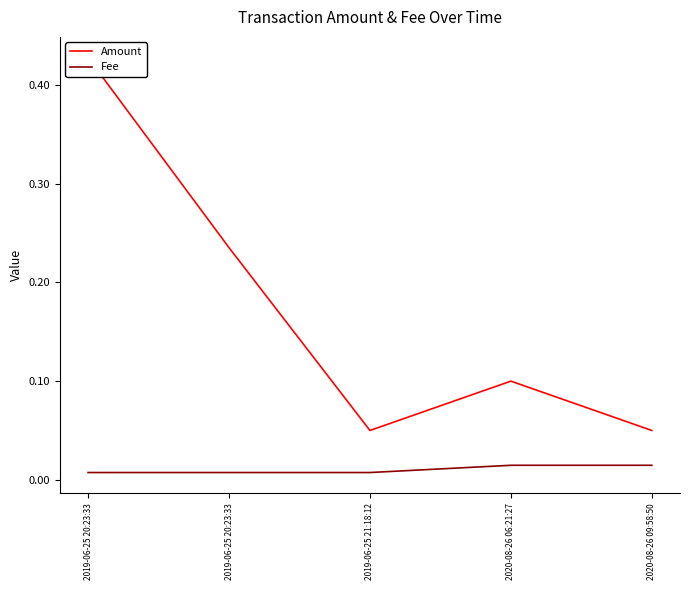

How many Amount values are between 0 and 1?

5